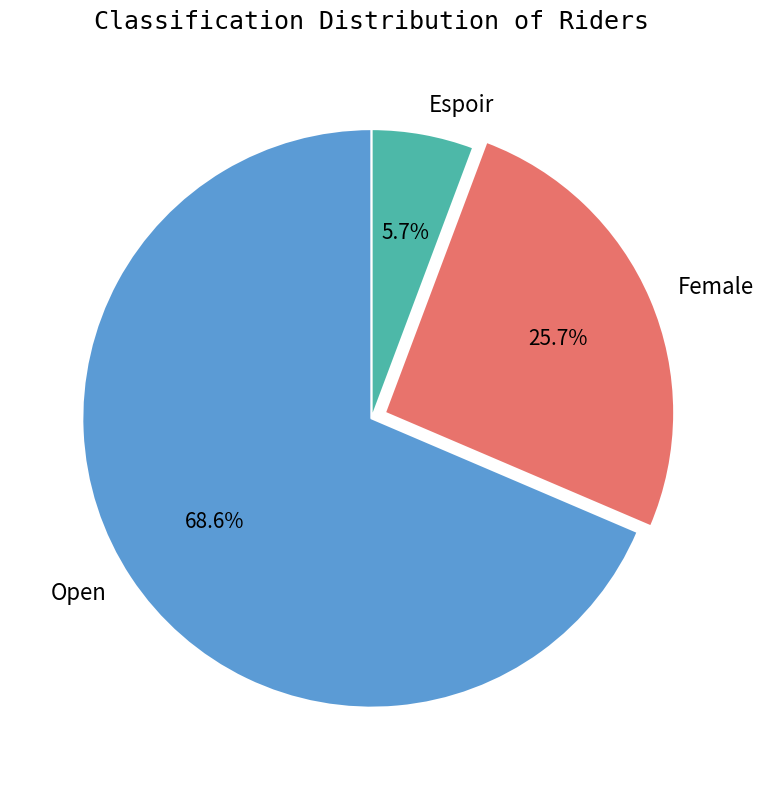

Approximately how many times larger is the value at Open compared to Espoir?

12.0